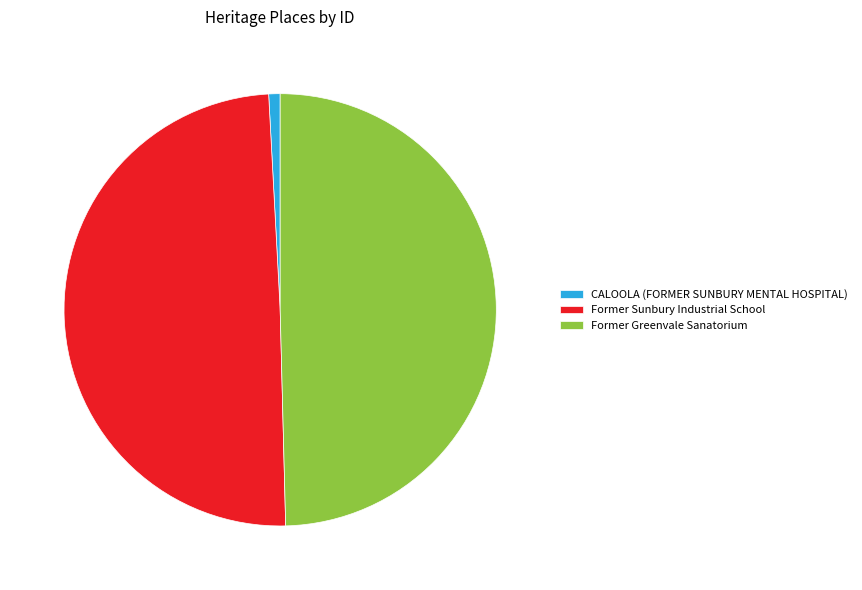

Count the number of slices in the pie.

3